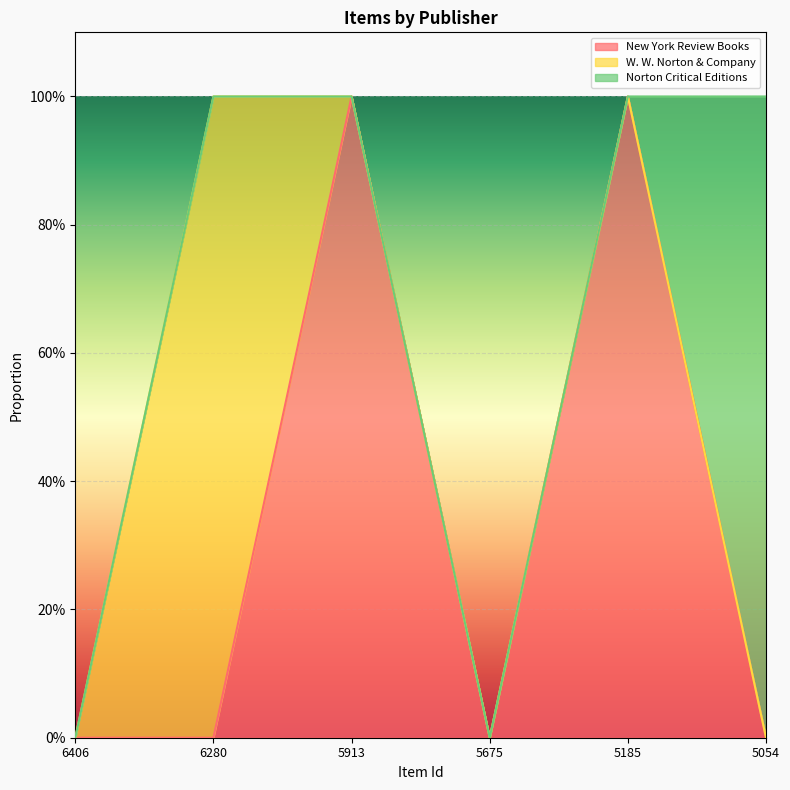

Which label corresponds to the largest value in the chart?

5913